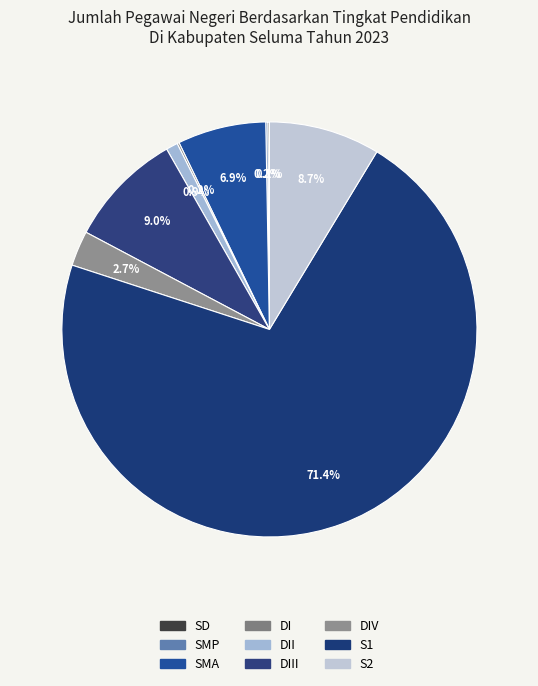

Count the number of slices in the pie.

9